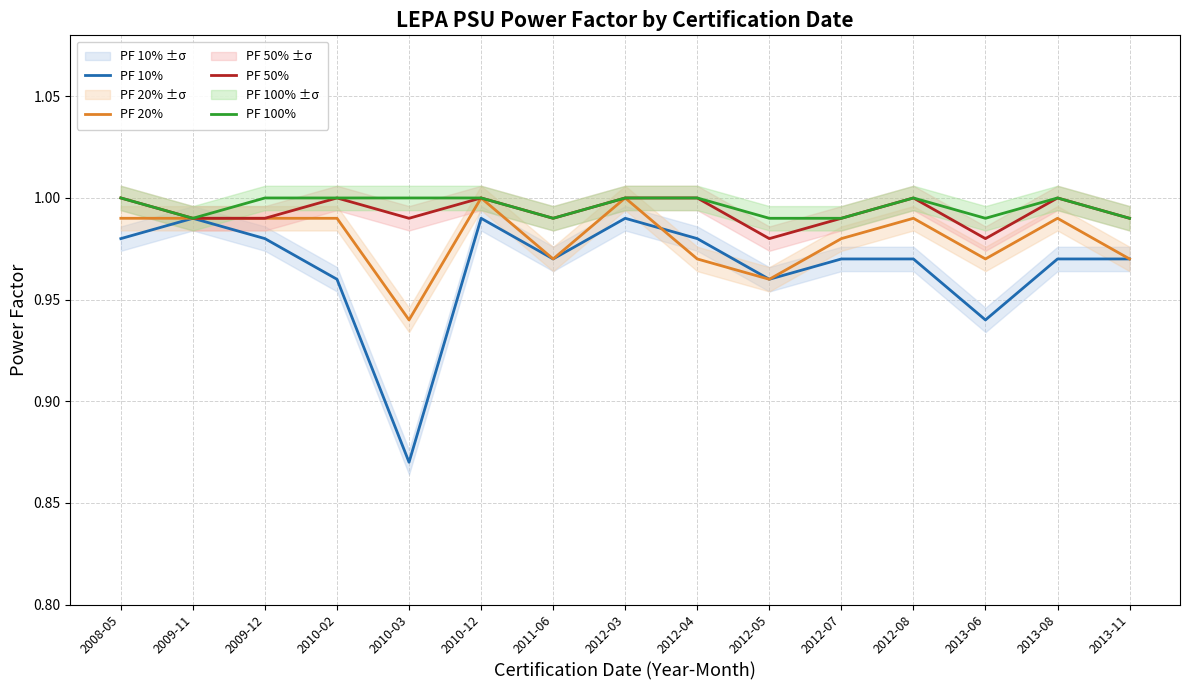

What is the total value across all series at 2008-05?

4.0